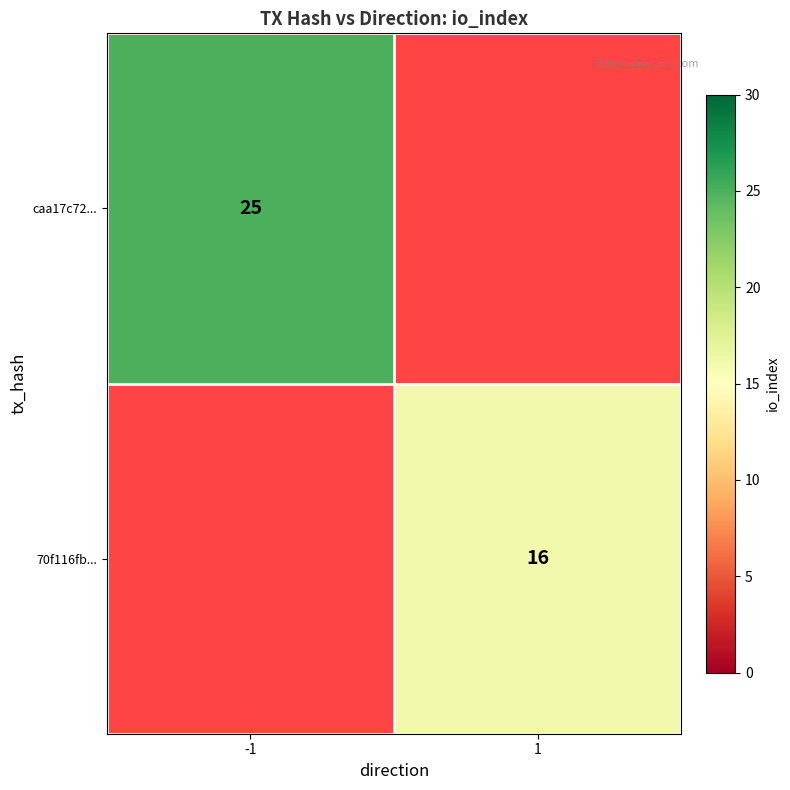

What is the minimum value shown in the chart?

16.0